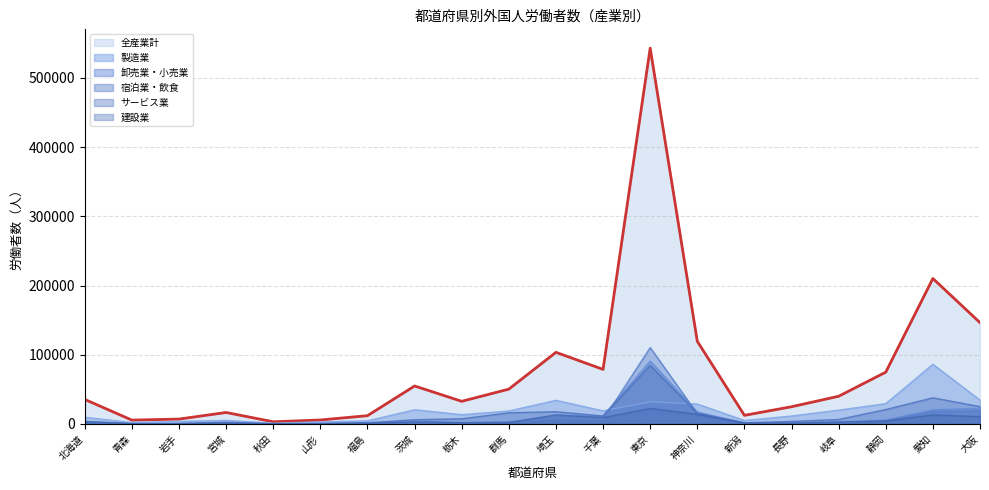

What is the difference between the サービス業 values at 大阪 and 栃木?

17651